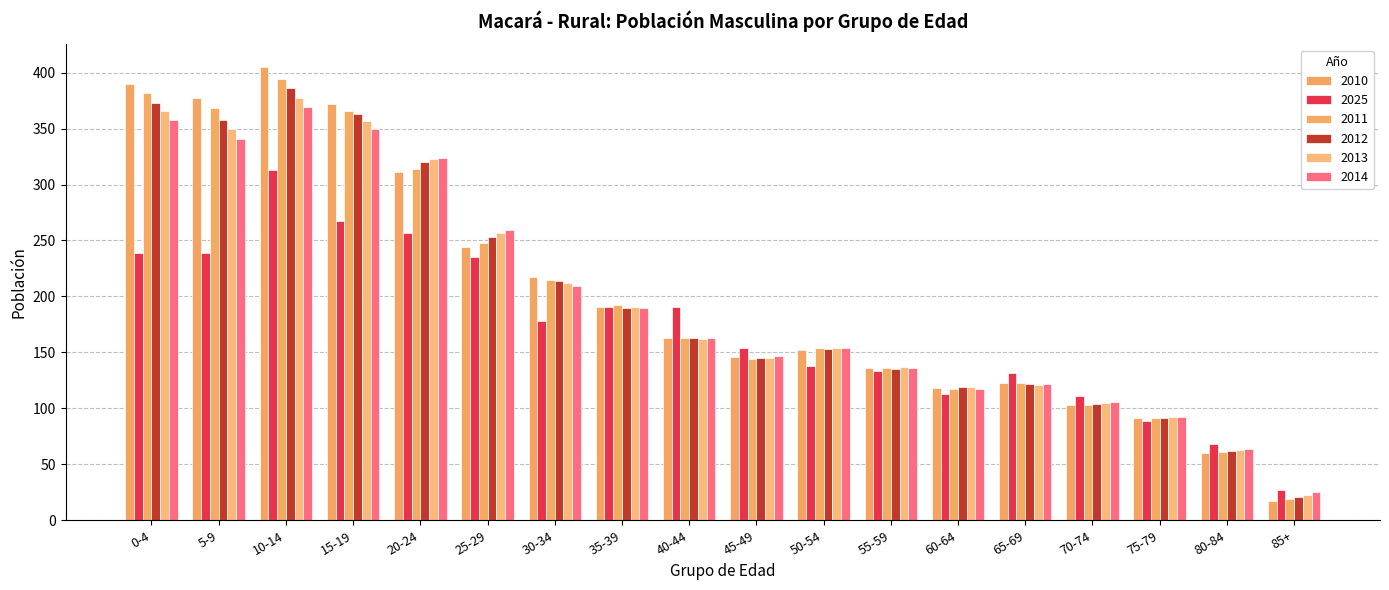

At how many categories does at least one series exceed 221?

6